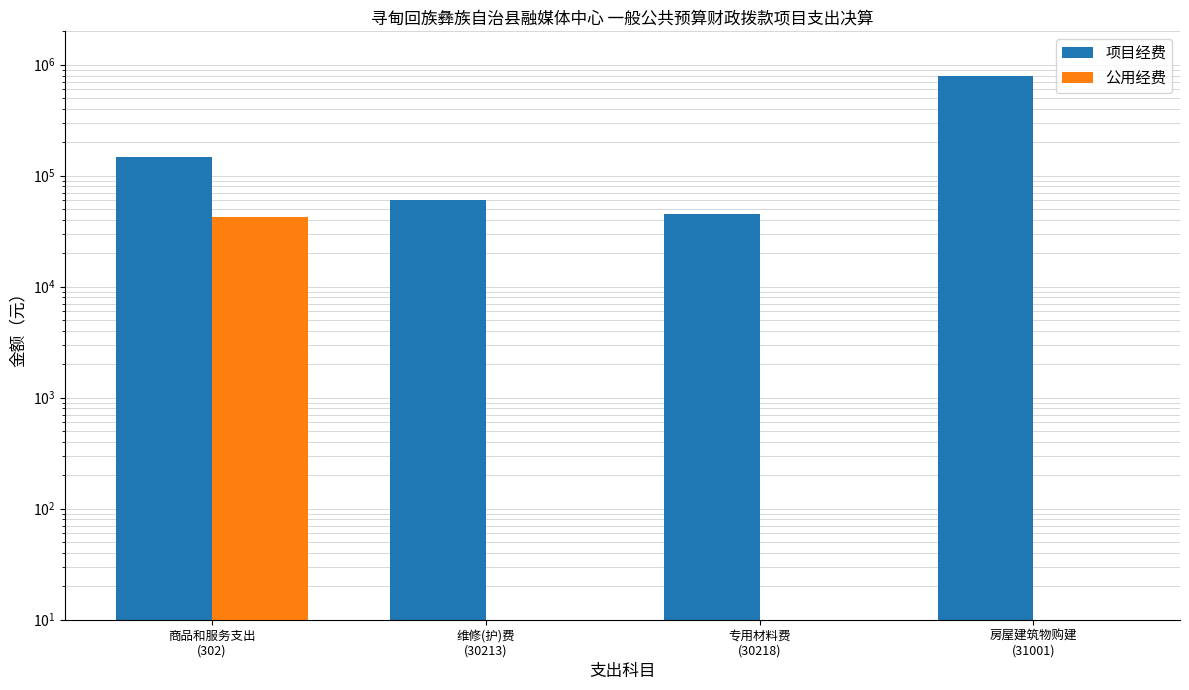

Is the value of 公用经费 at 专用材料费
(30218) greater than the value of 项目经费 at 专用材料费
(30218)?

No